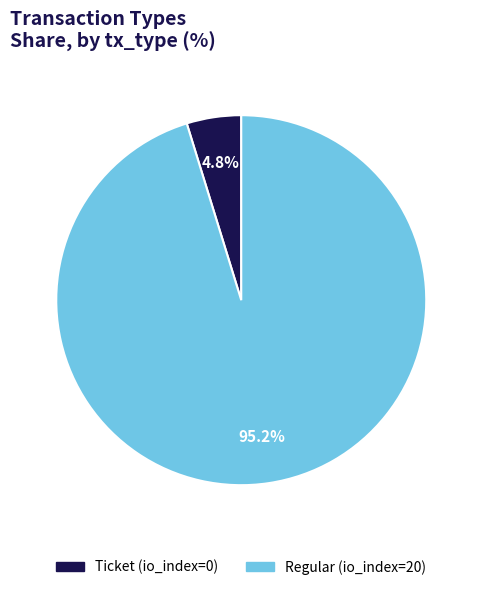

To the nearest percent, what is the difference between the Regular and Ticket slice percentages?

90%